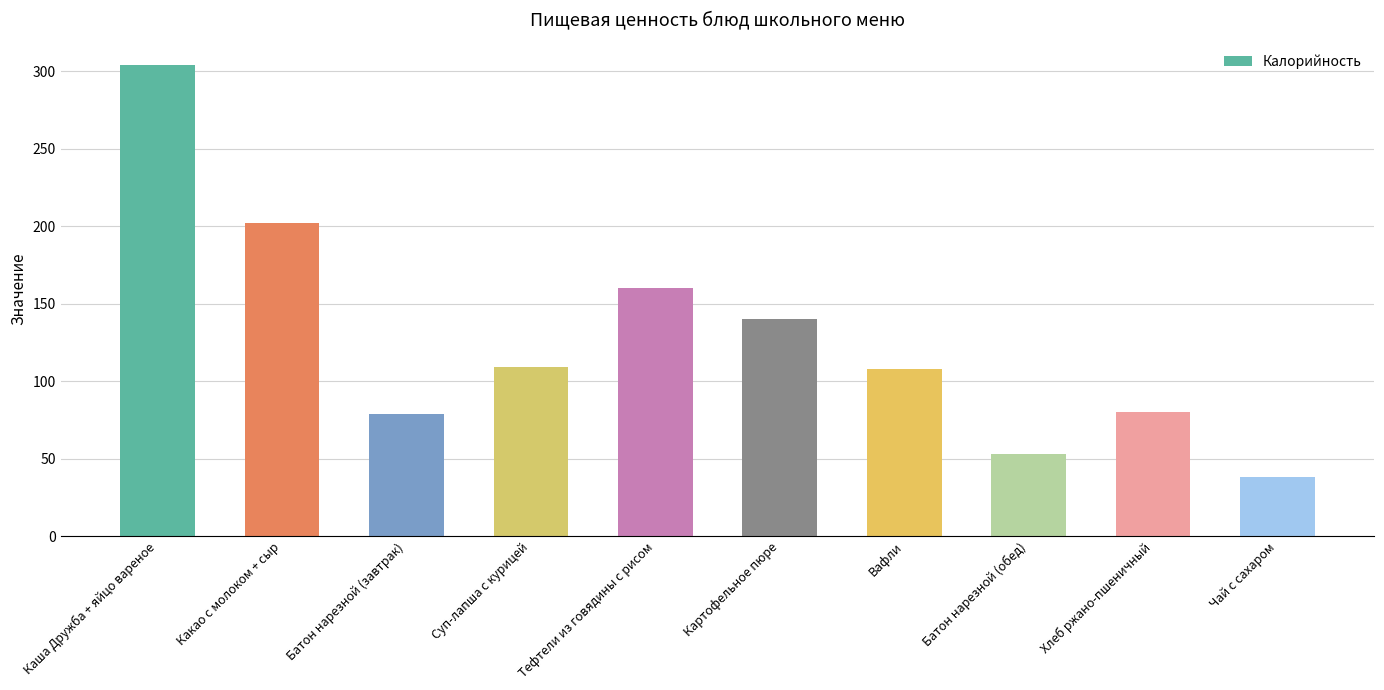

Which category has the lowest value across all series?

Чай с сахаром